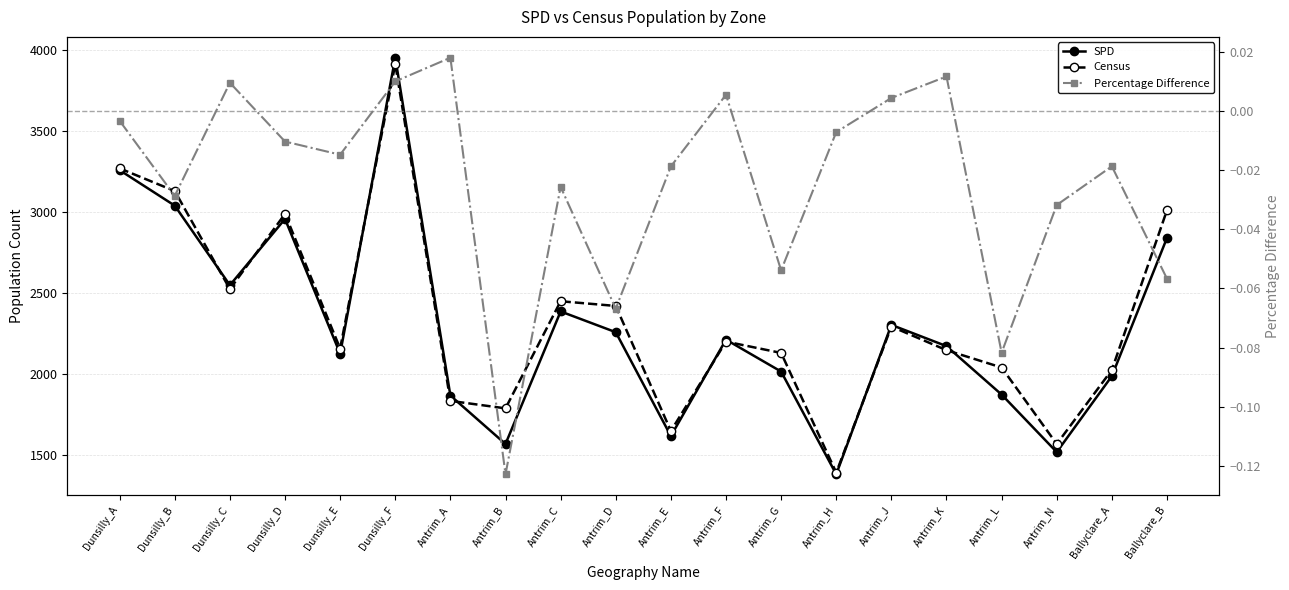

Which category has the lowest value in the Census series?

Antrim_H